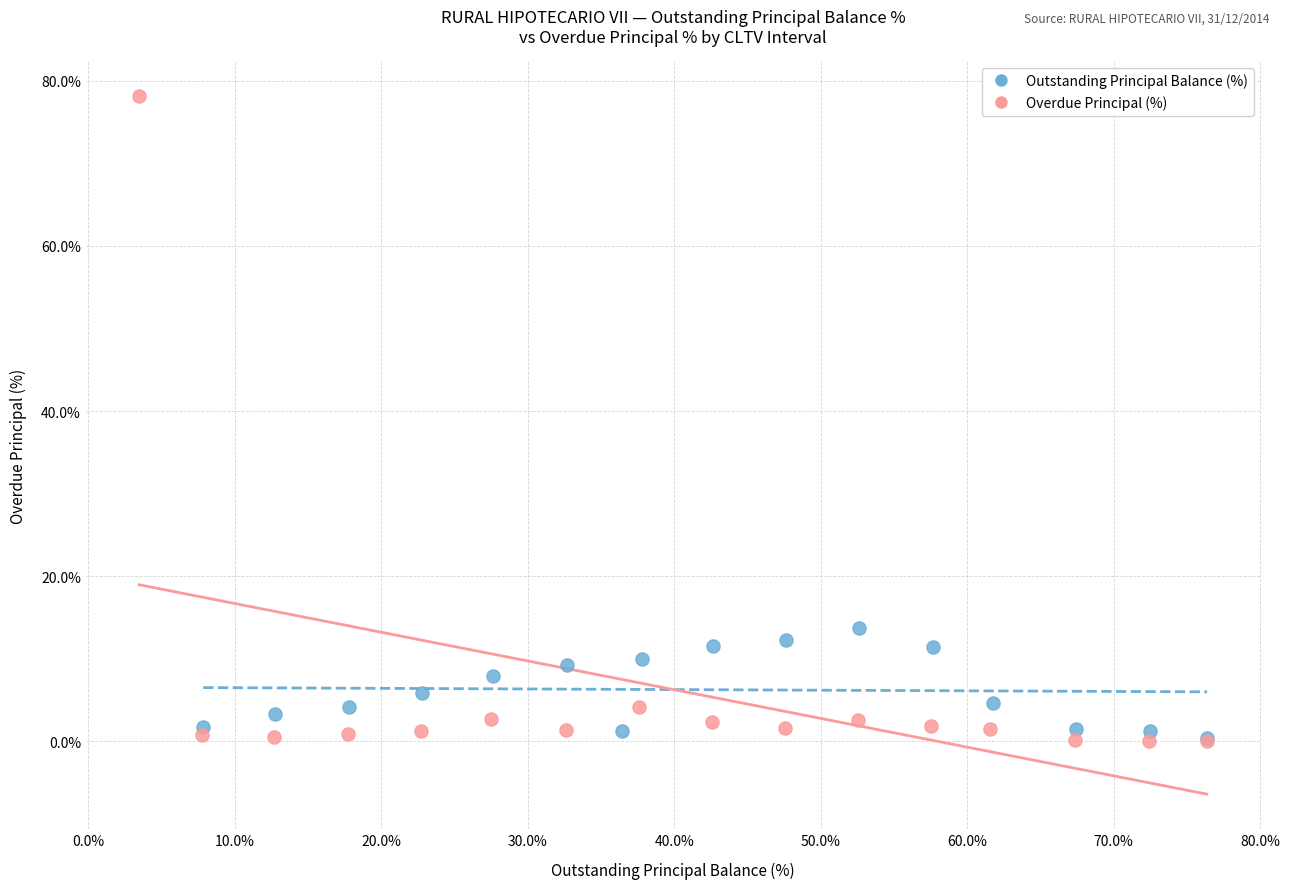

Which series has the widest spread of Y values?

Overdue Principal (%)